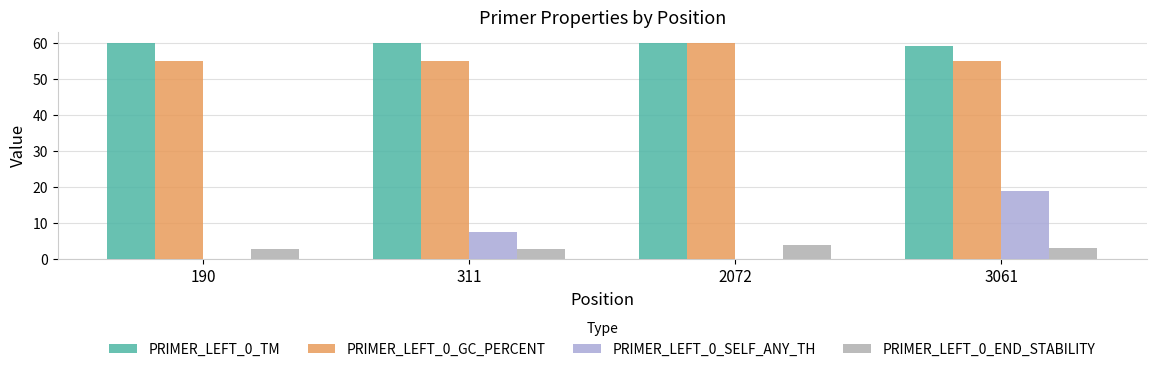

How many values in the PRIMER_LEFT_0_SELF_ANY_TH series exceed 7?

2